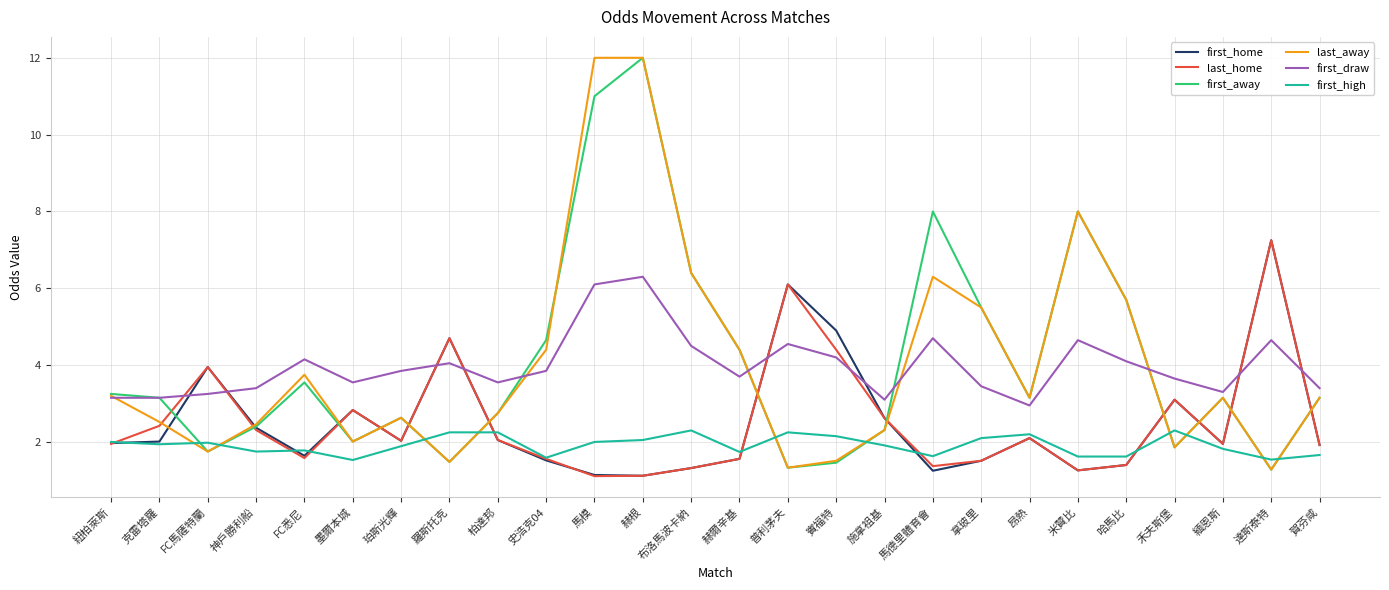

The value of first_away at 施拿祖基 is 0.9. True or false?

False